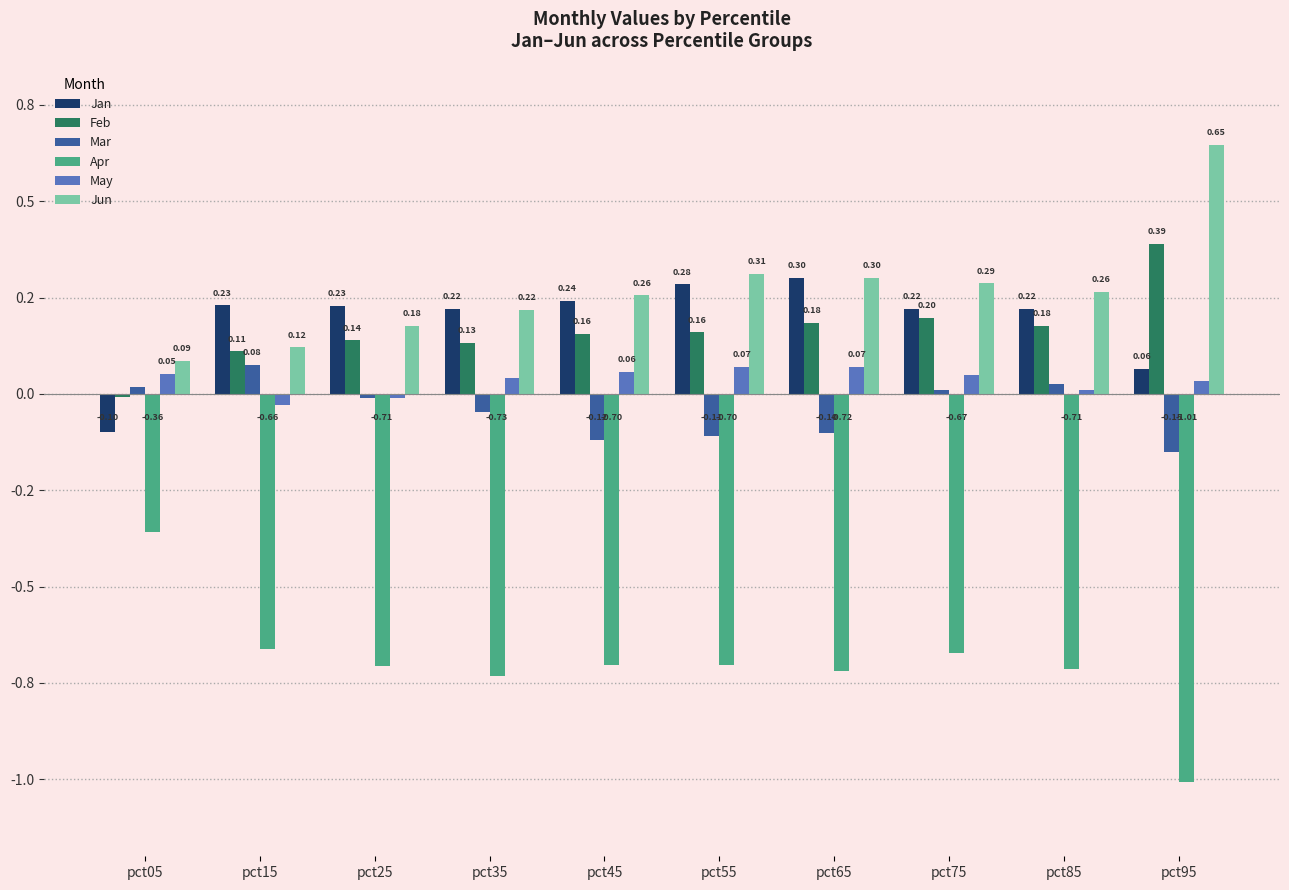

What are all the series names shown in the legend?

Jan, Feb, Mar, Apr, May, Jun